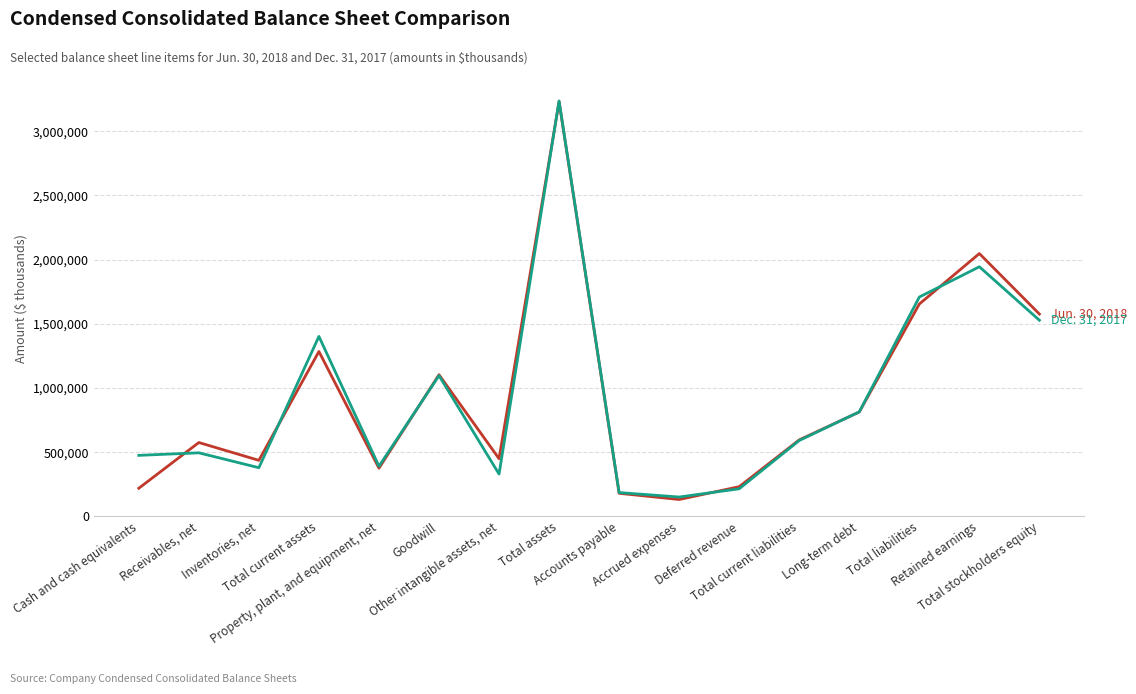

What is the smallest value displayed?

131263